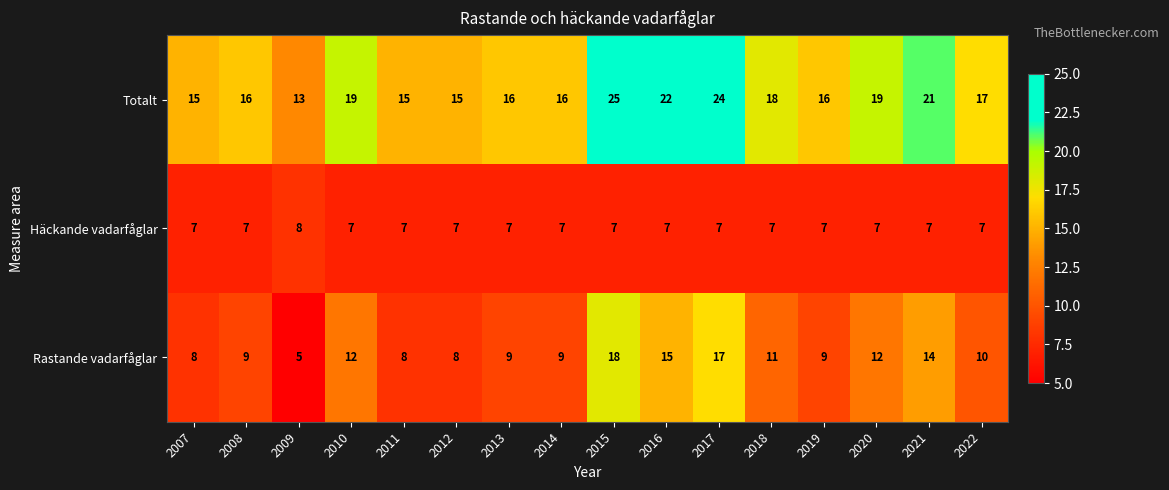

What is the total value across all series at 2016?

44